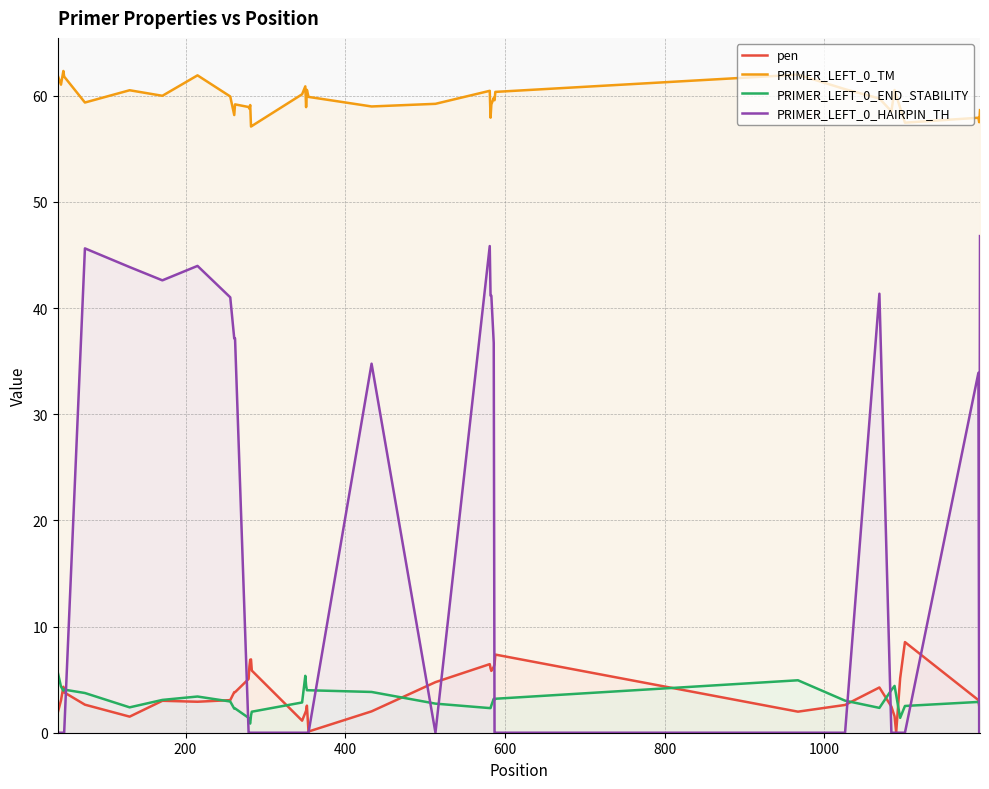

How many interior local valleys does the pen series have?

8